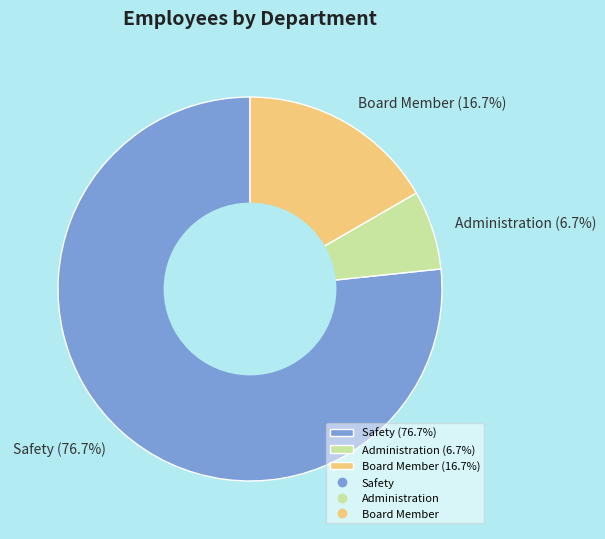

Combined, do Administration and Safety account for over 50%?

Yes